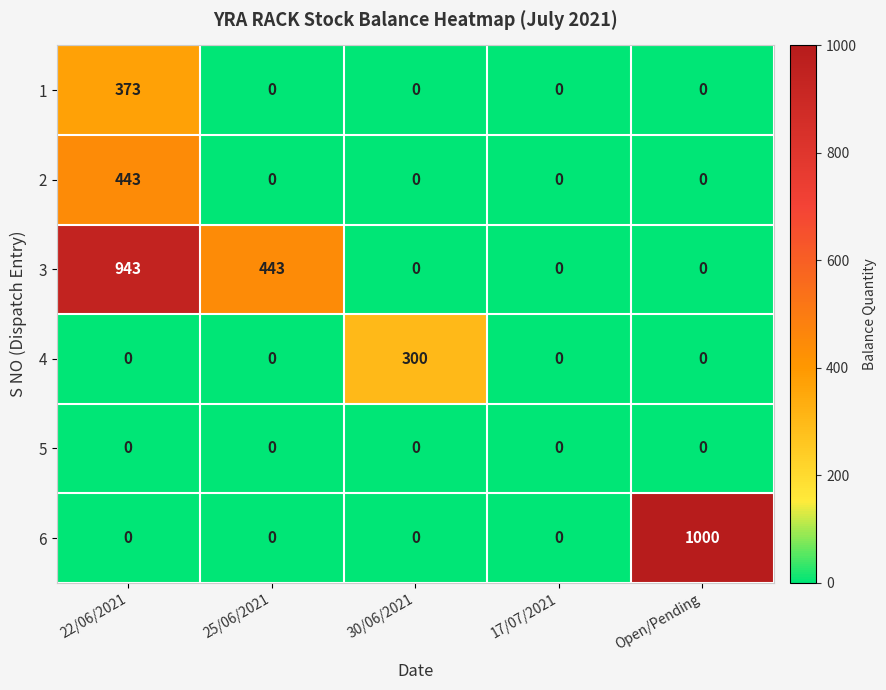

Which series changed the most between 22/06/2021 and 17/07/2021?

3